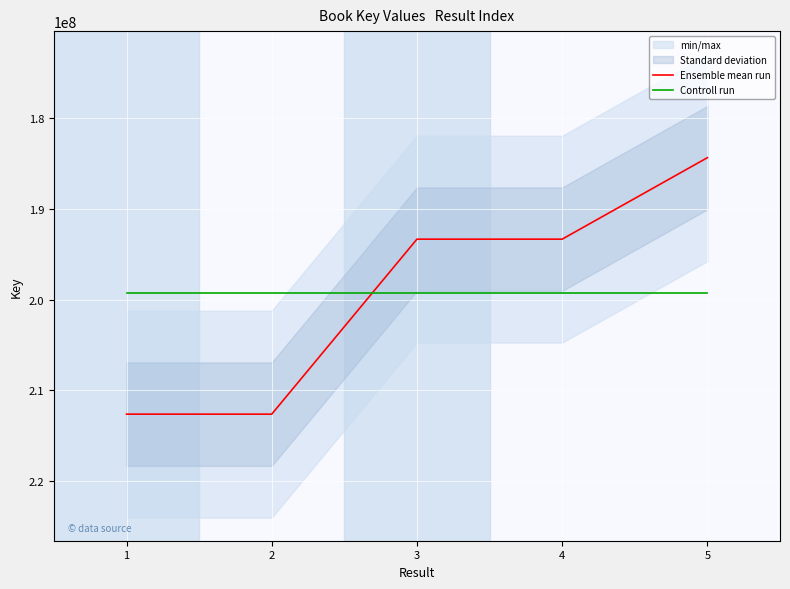

Where is the first local minimum for Ensemble mean run?

3